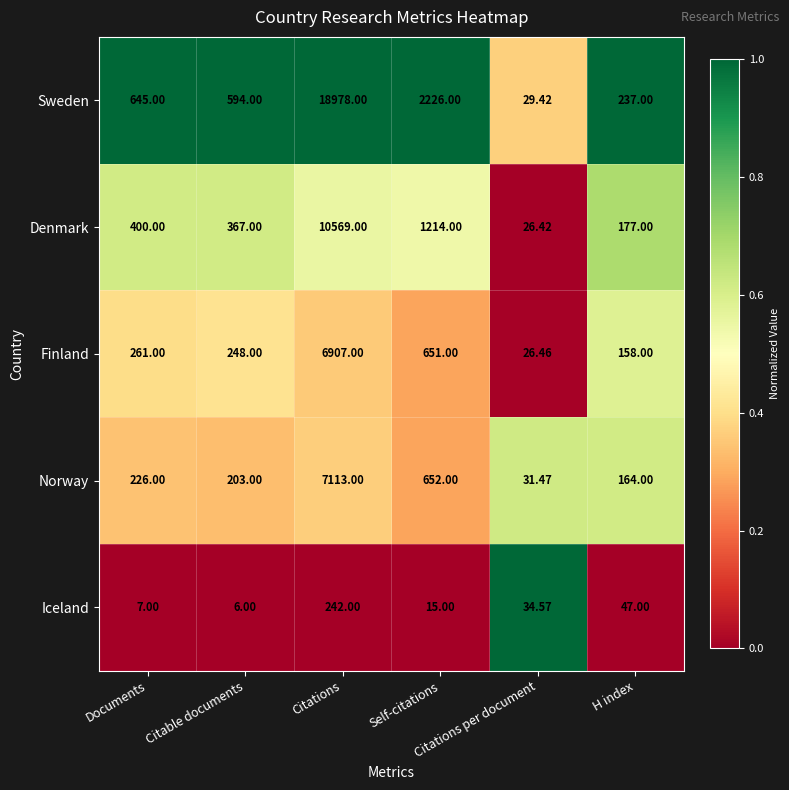

Which series has the largest total across all categories?

Sweden